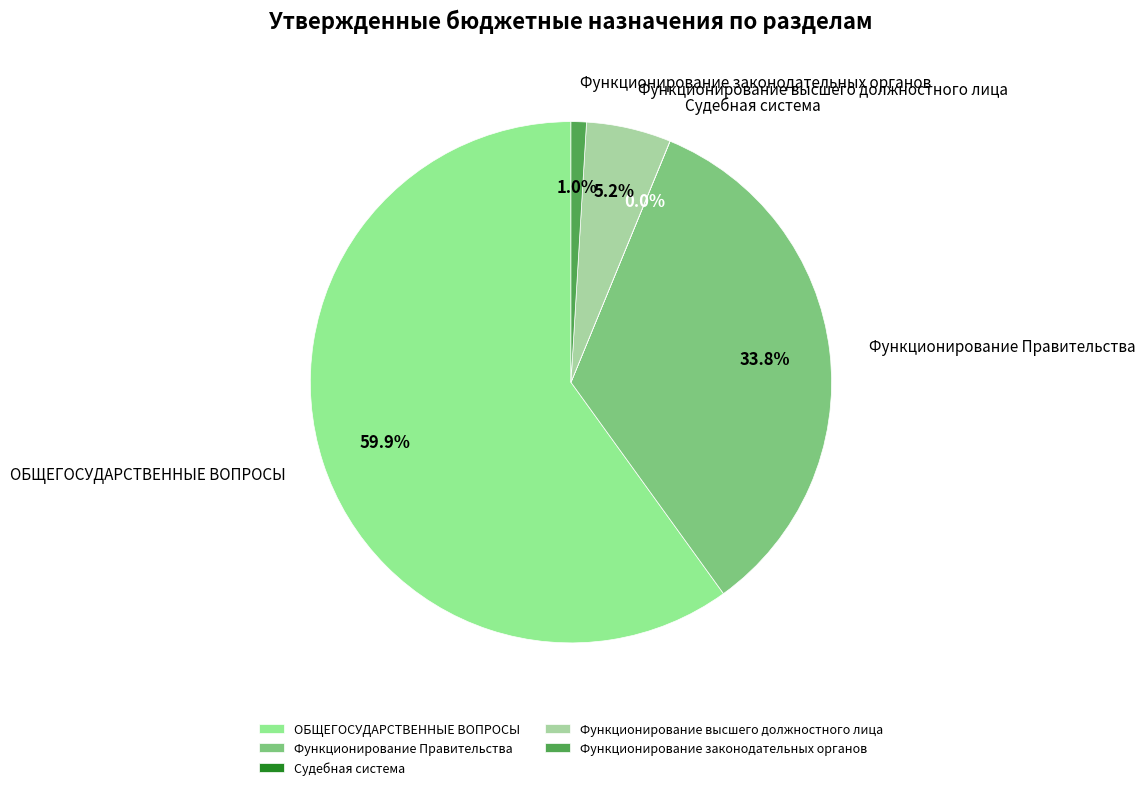

Does ОБЩЕГОСУДАРСТВЕННЫЕ ВОПРОСЫ represent more than half of the total?

Yes